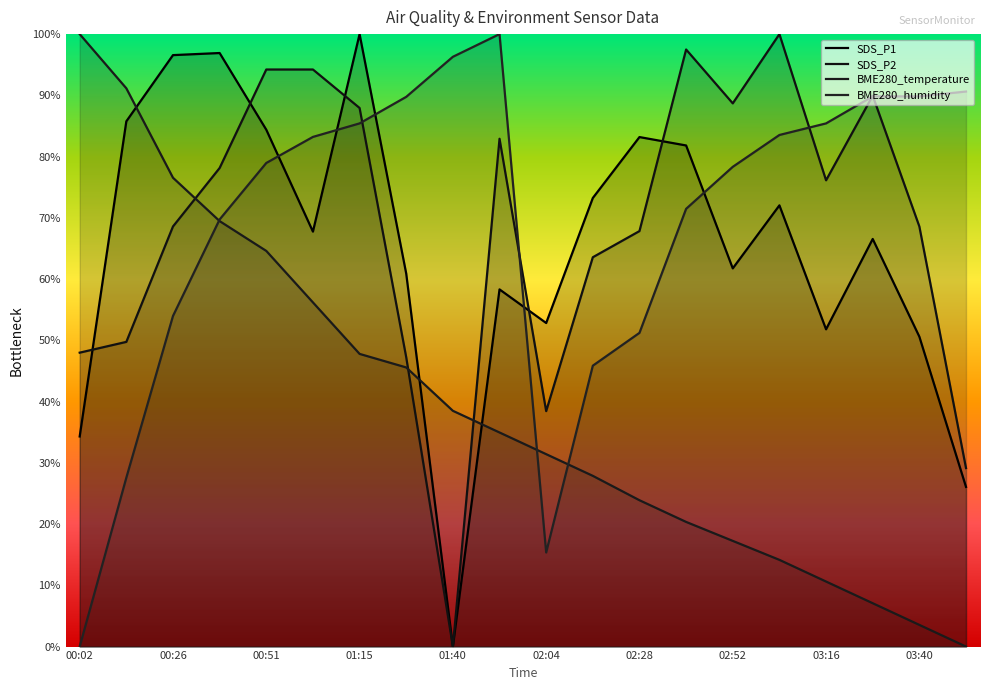

What is the maximum value for BME280_temperature?

100.0